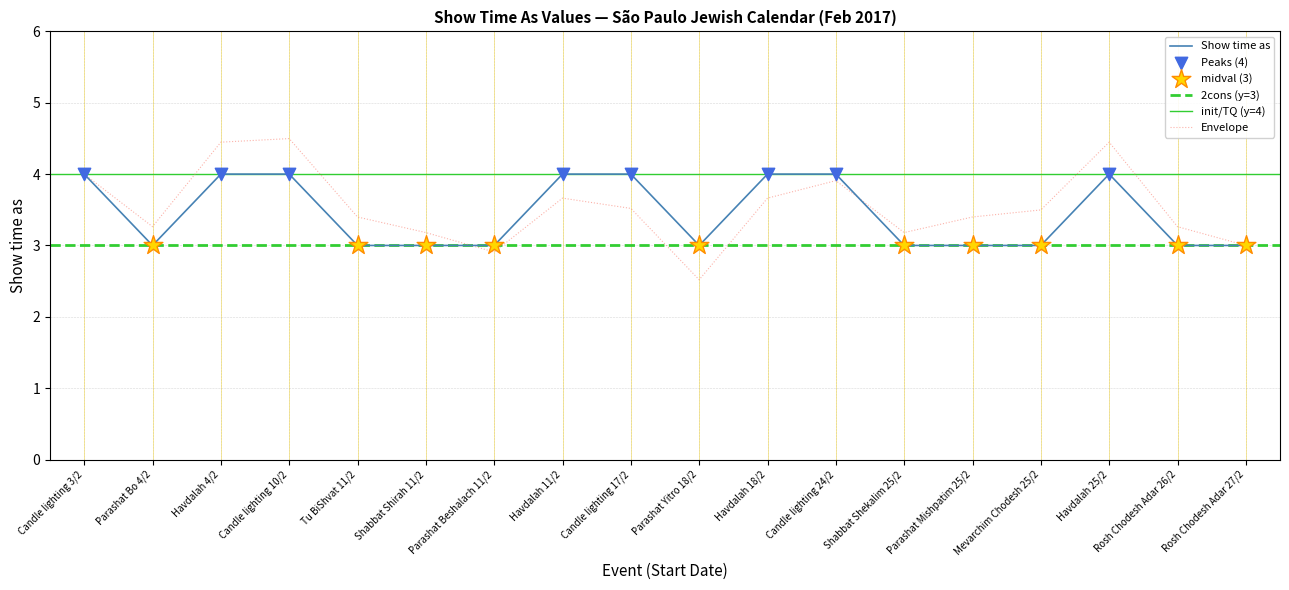

What is the ratio of the value at Parashat Yitro 18/2 to the value at Havdalah 18/2?

0.8